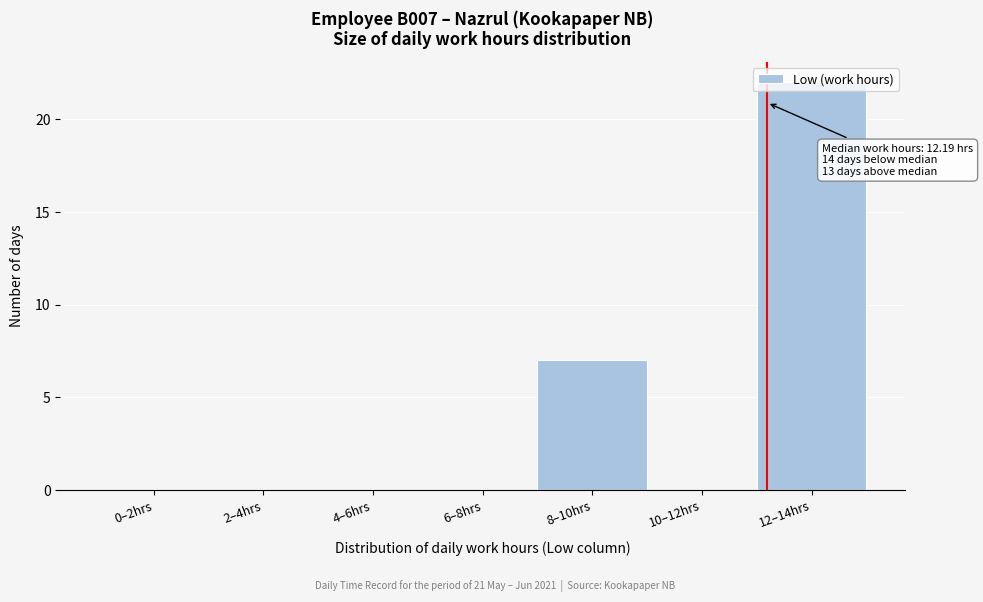

The value at 10–12hrs is 0. True or false?

True